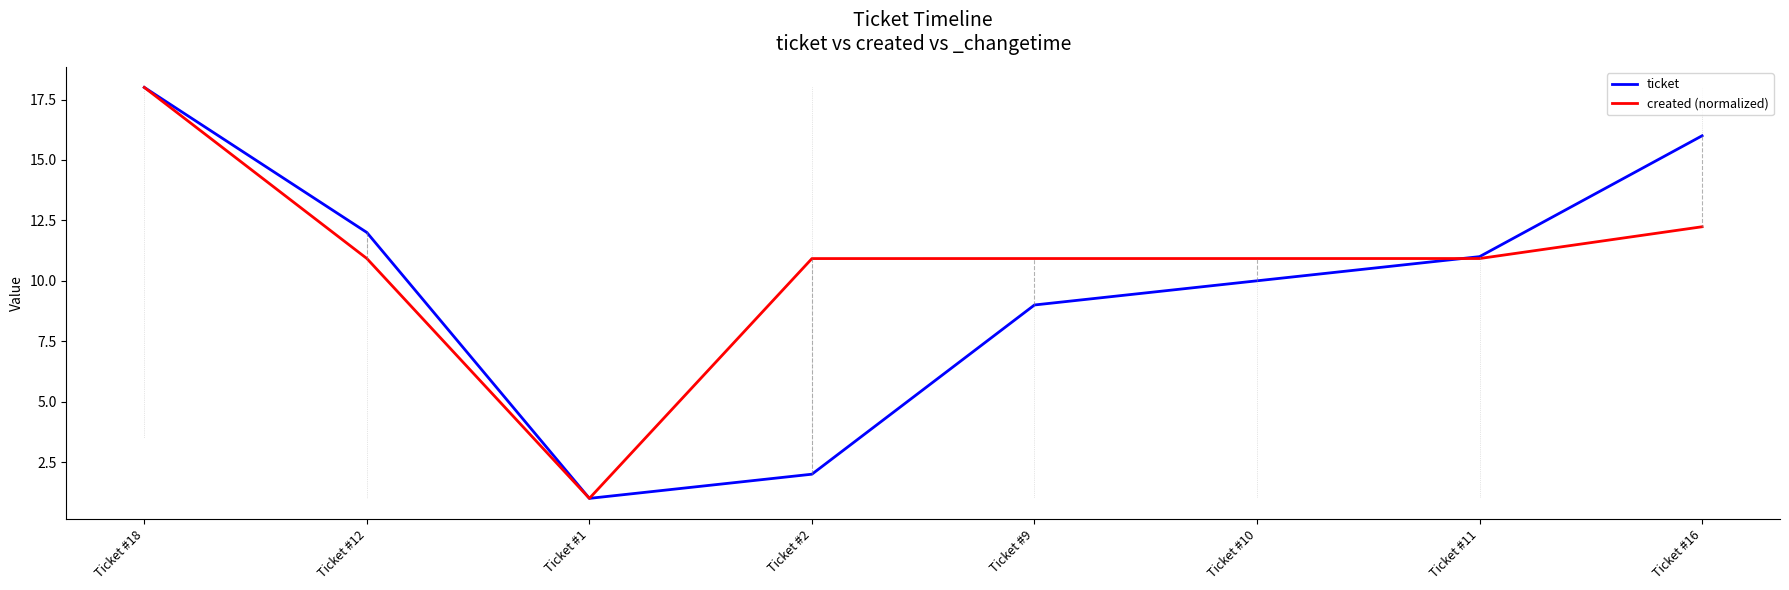

True or false: created (normalized) and ticket cross at least once.

True